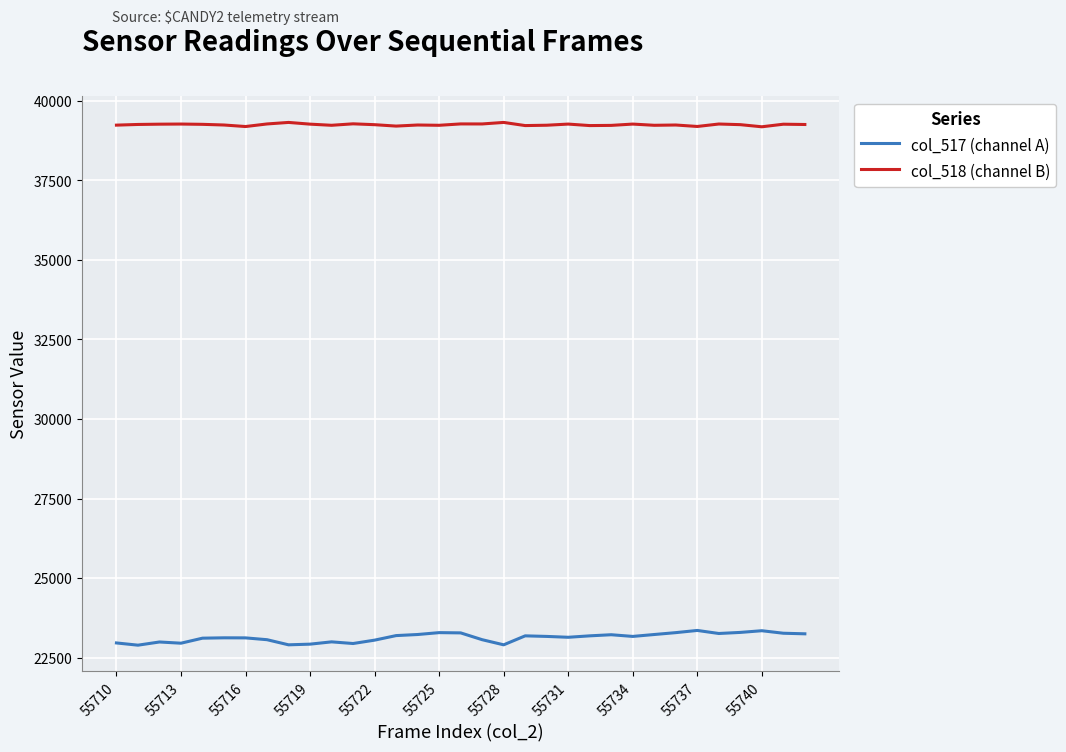

Which series has the largest total across all categories?

col_518 (channel B)